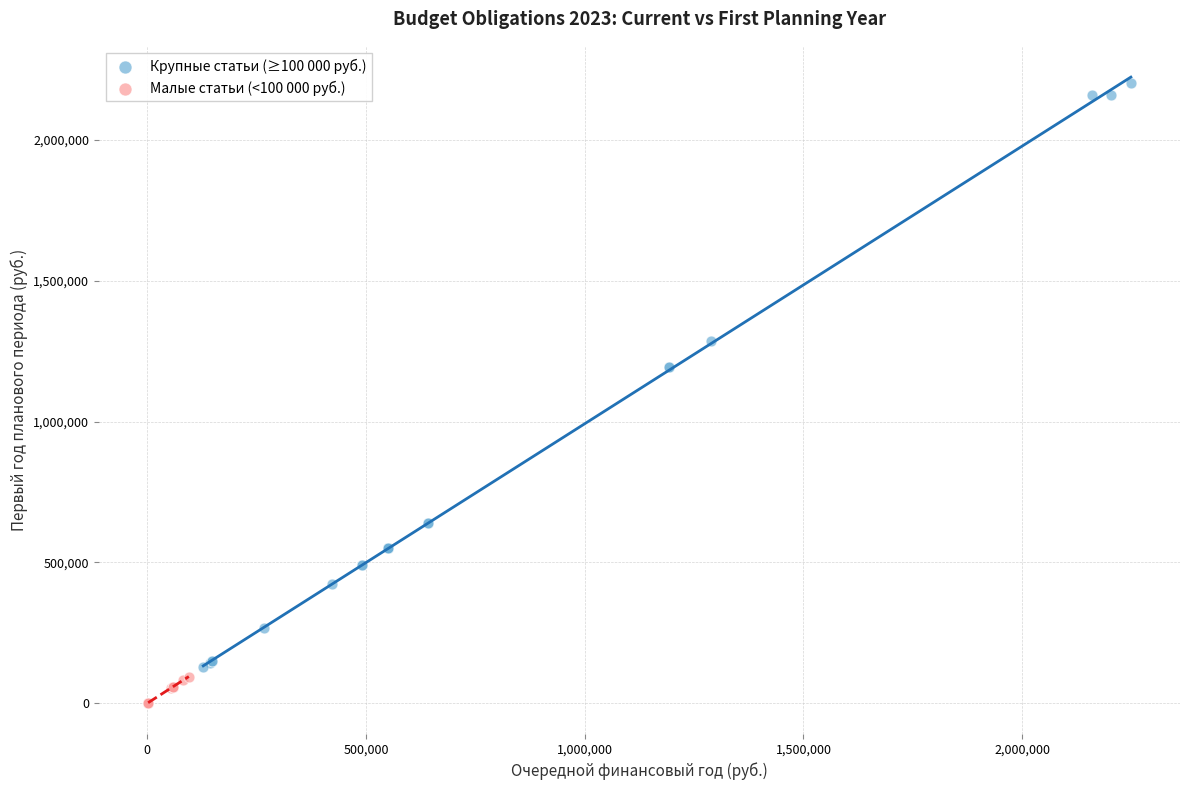

Which series has the largest Y range (max minus min)?

Крупные статьи (≥100 000 руб.)